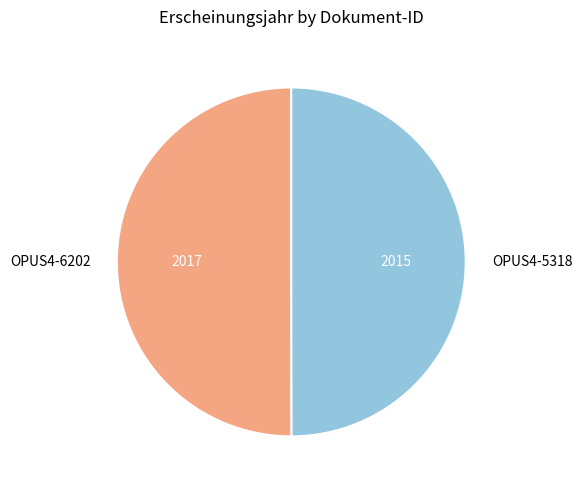

How many segments does this pie chart have?

2